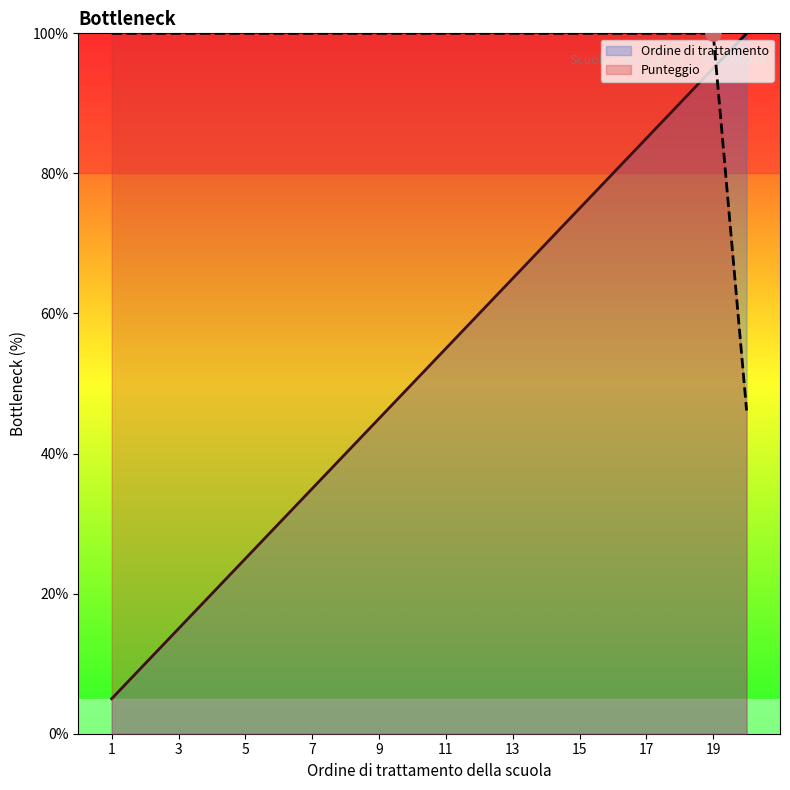

Which series has the largest total across all categories?

Punteggio